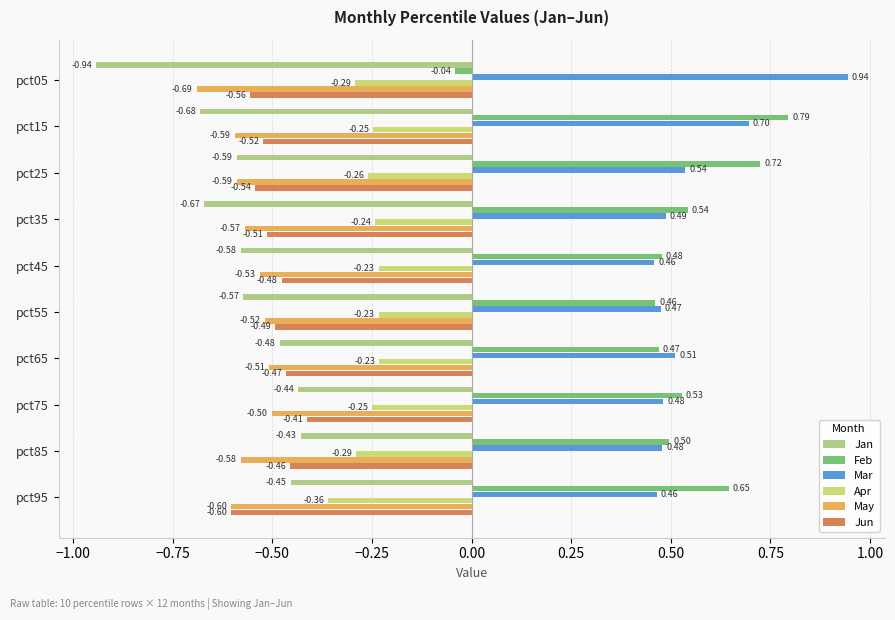

At pct35, list the series in order from largest to smallest.

Feb, Mar, Apr, Jun, May, Jan